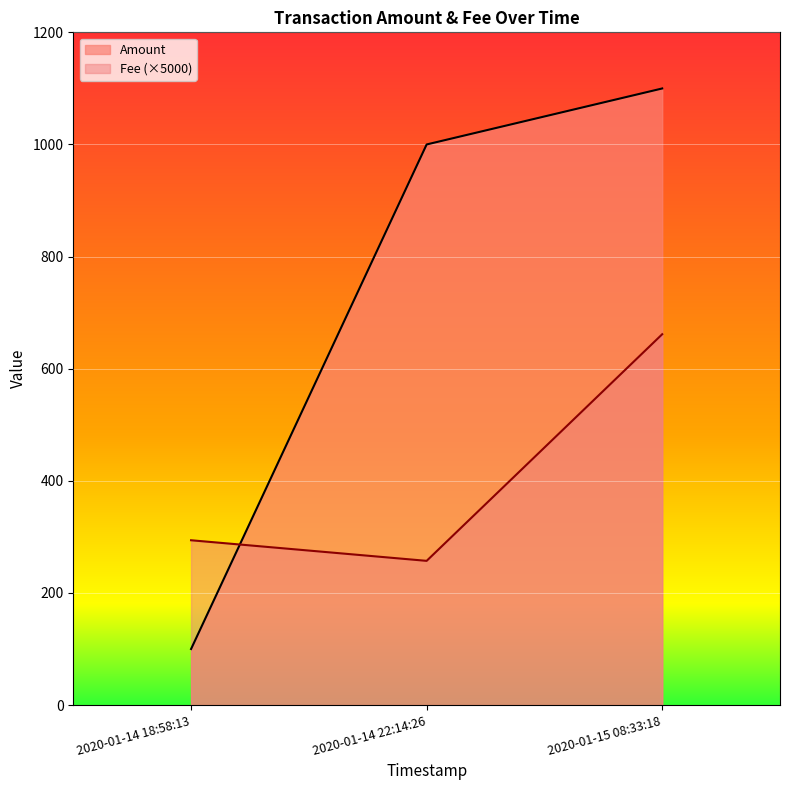

What is the difference between the maximum and minimum values in the Fee series?

404.2